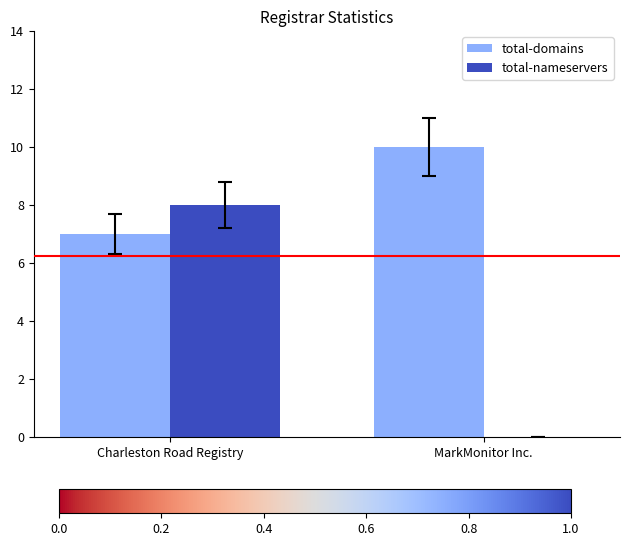

What is the total value across all series at MarkMonitor Inc.?

10